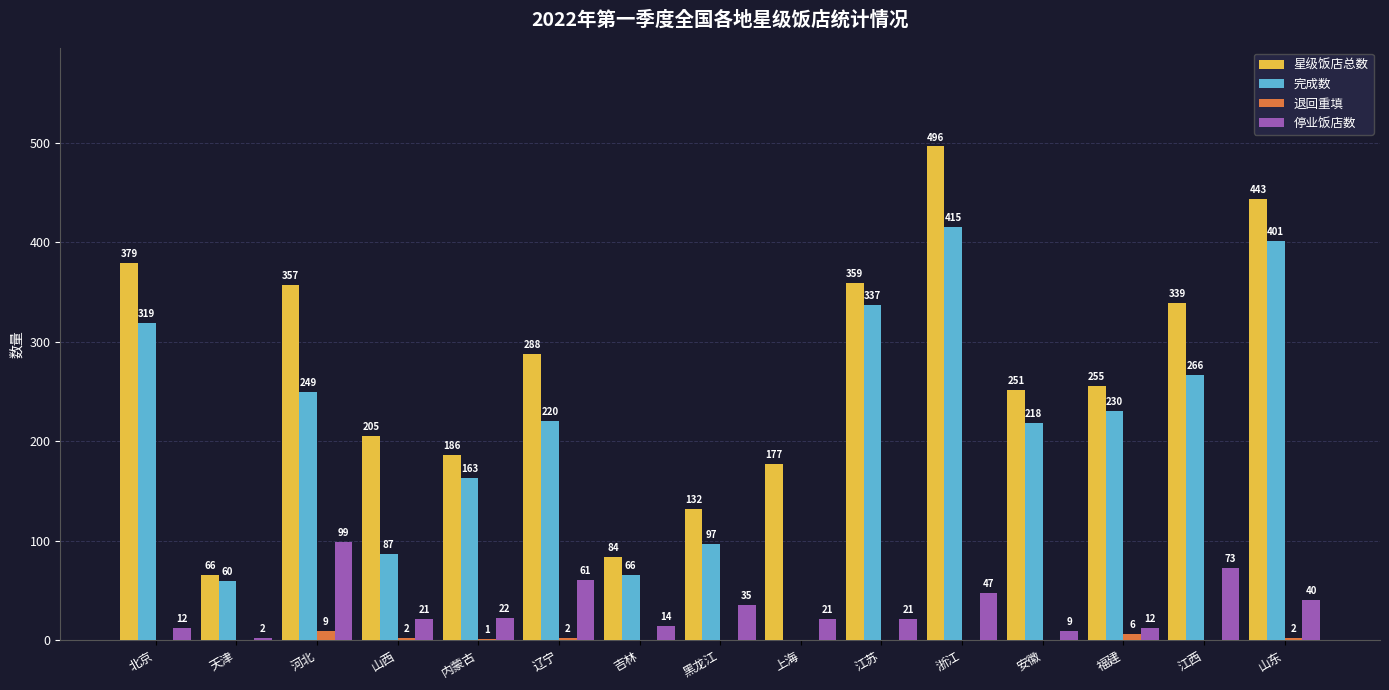

What is the sum of all 完成数 values?

3128